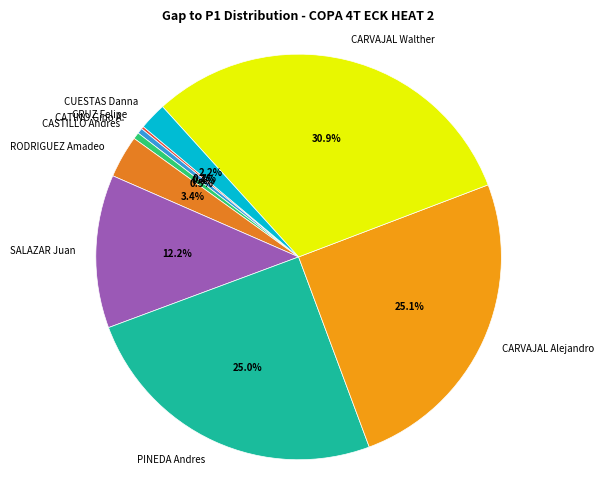

Approximately how many times larger is the value at CARVAJAL Walther compared to PINEDA Andres?

1.2